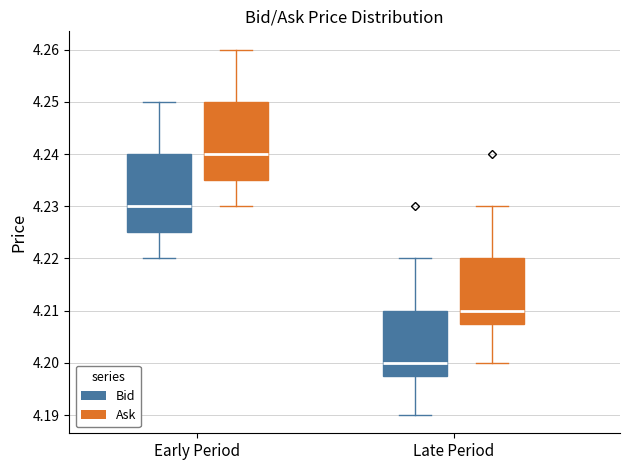

Where is the lower edge of the box for Late Period (Ask) on the y-axis? The values are not printed on the chart, so give them approximately, as read against the axis.

4.208